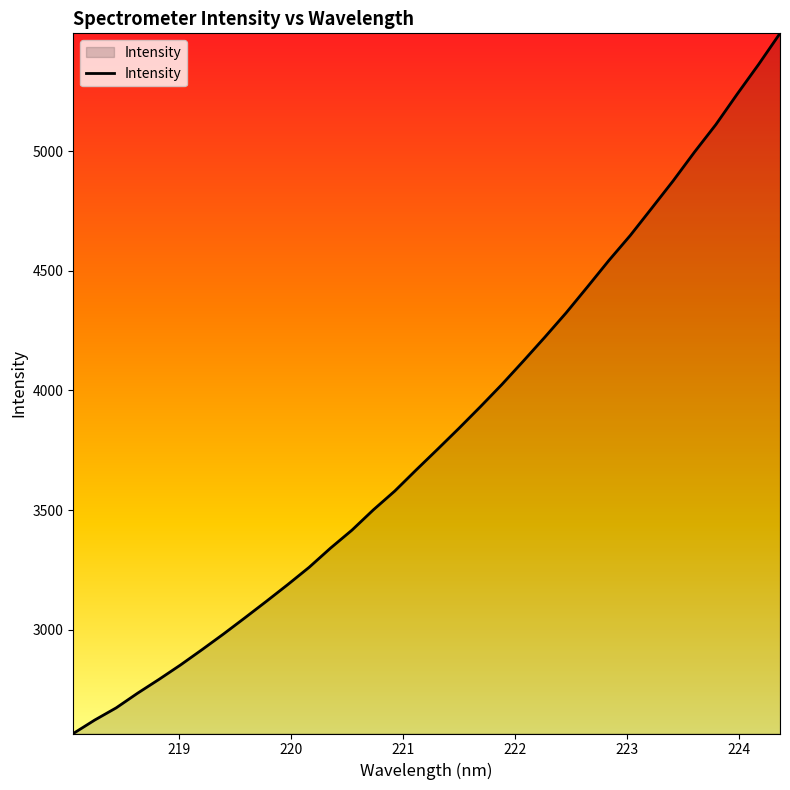

What is the smallest value displayed?

2565.7